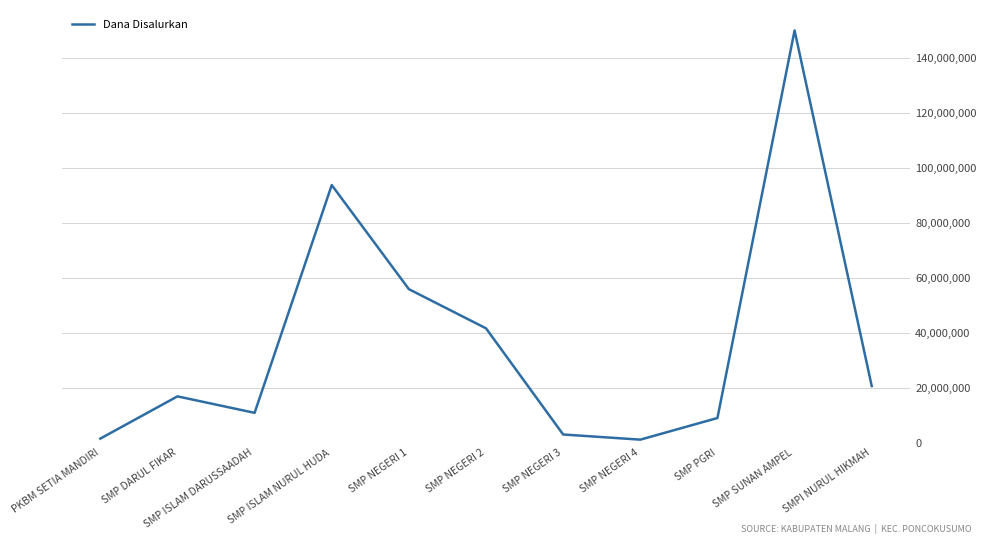

Where is the data nearest to the value 75562500?

SMP ISLAM NURUL HUDA